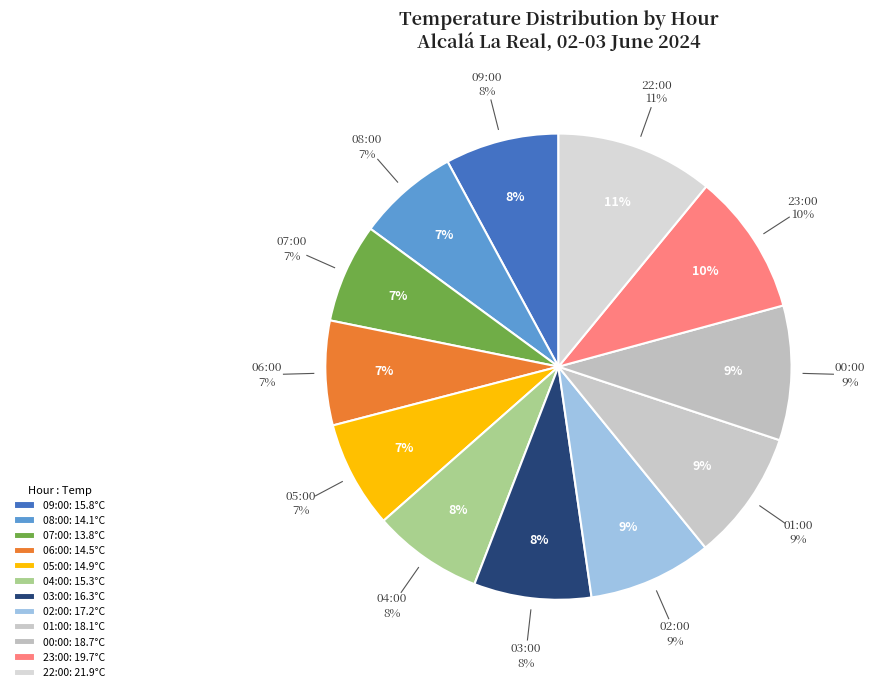

What percentage is NOT represented by 23:00?

90.2%